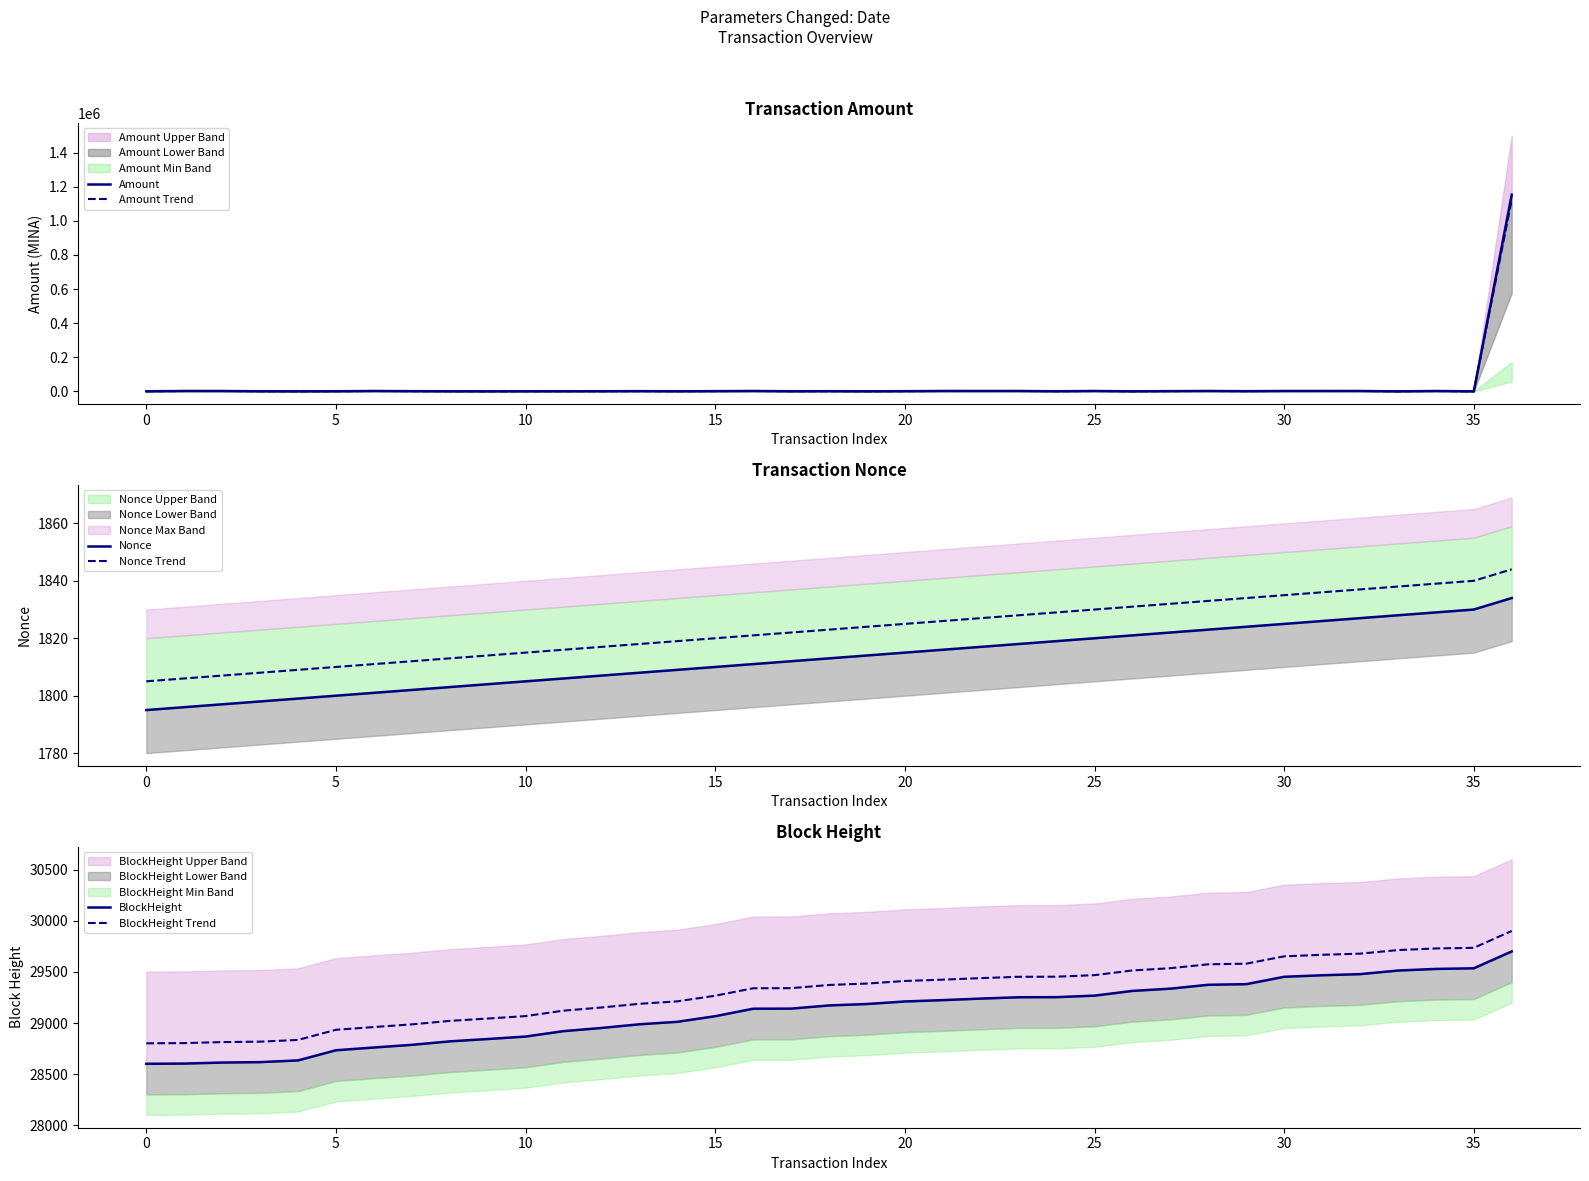

What is the label of the 14th point from the right?

23